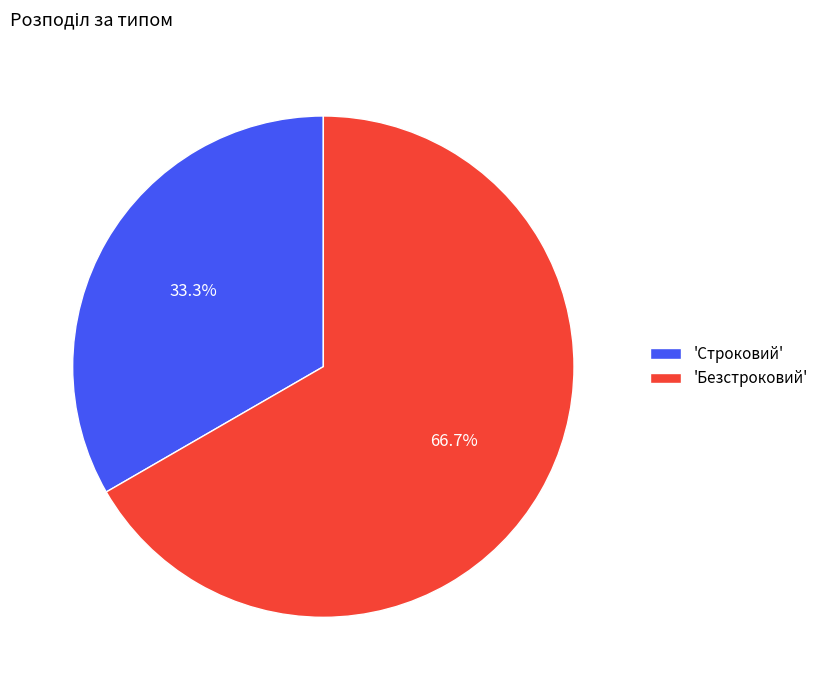

Which slice is the largest?

'Безстроковий'